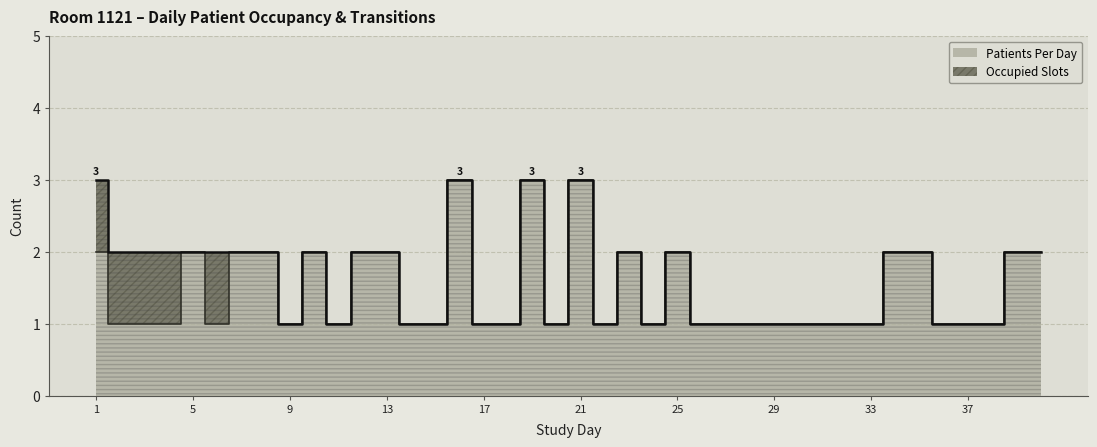

What are all the series names shown in the legend?

Occupied Slots, Patients Per Day